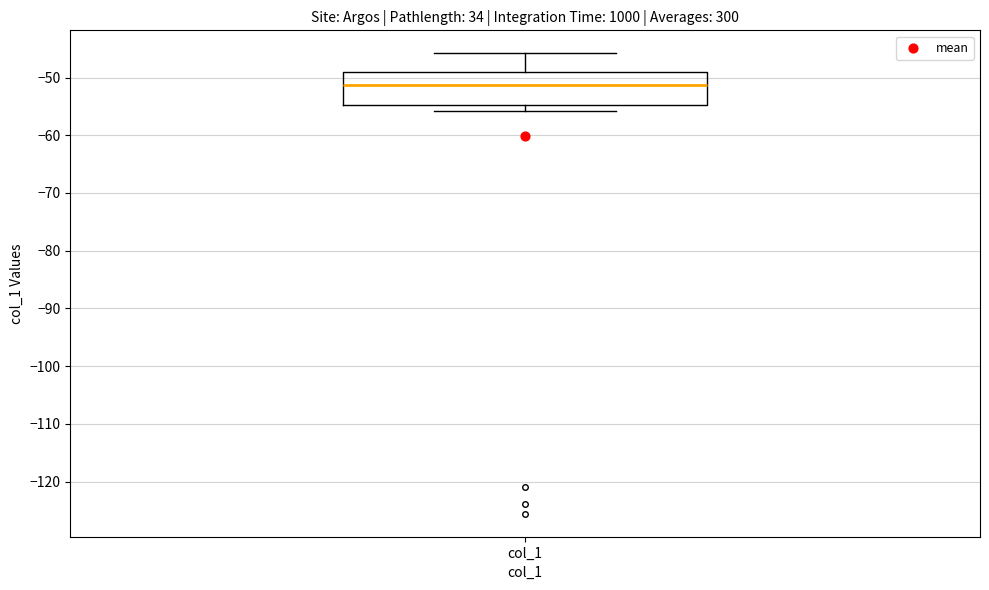

Read this box plot against the y-axis: the position of the median line, the range covered by the box, and the ends of both whiskers. The values are not printed on the chart, so give them approximately, as read against the axis.

median -51, box -55 to -49, whiskers -56 to -46